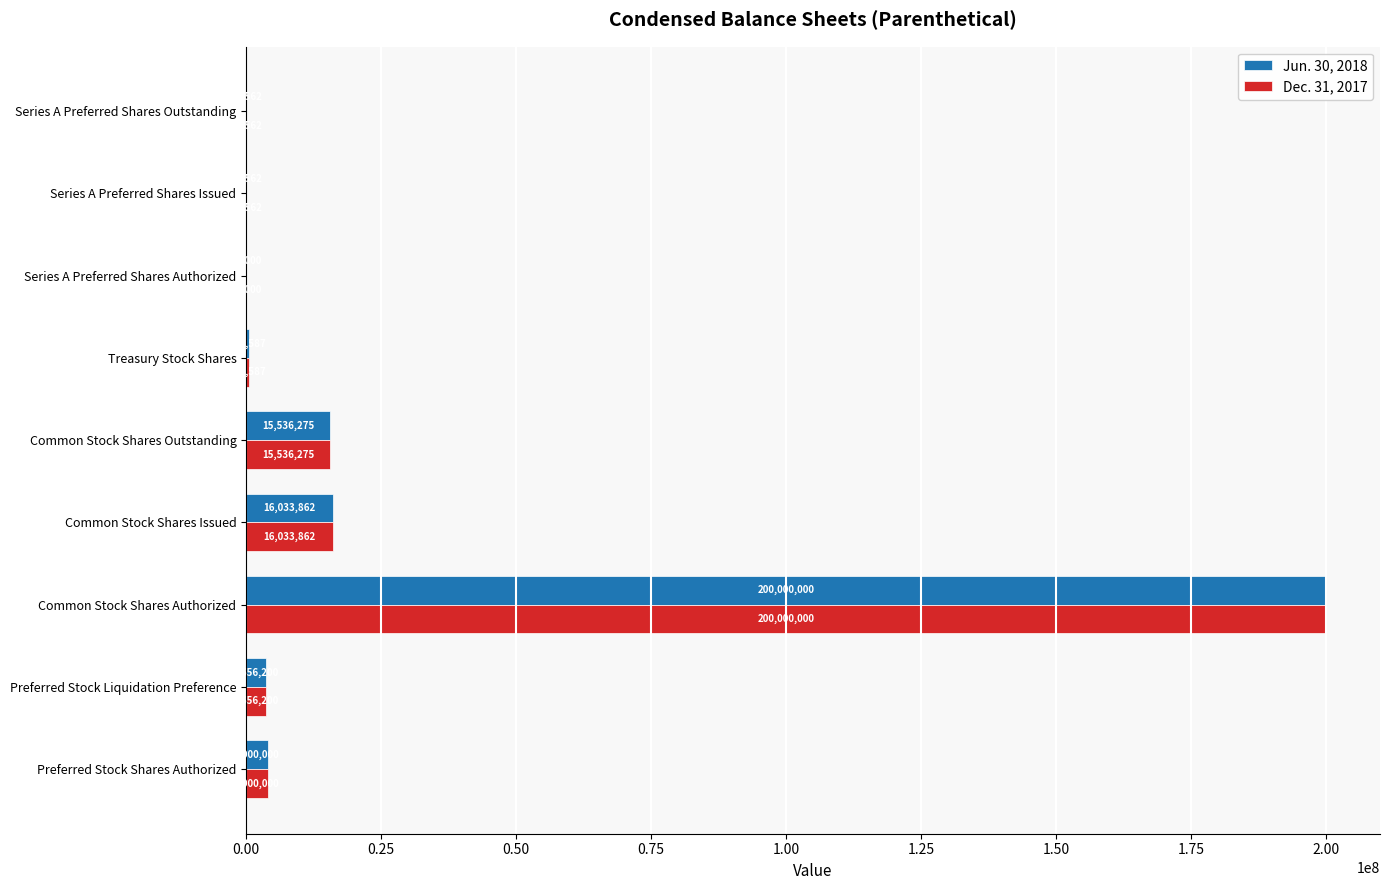

Which category has the highest value in the Dec. 31, 2017 series?

Common Stock Shares Authorized